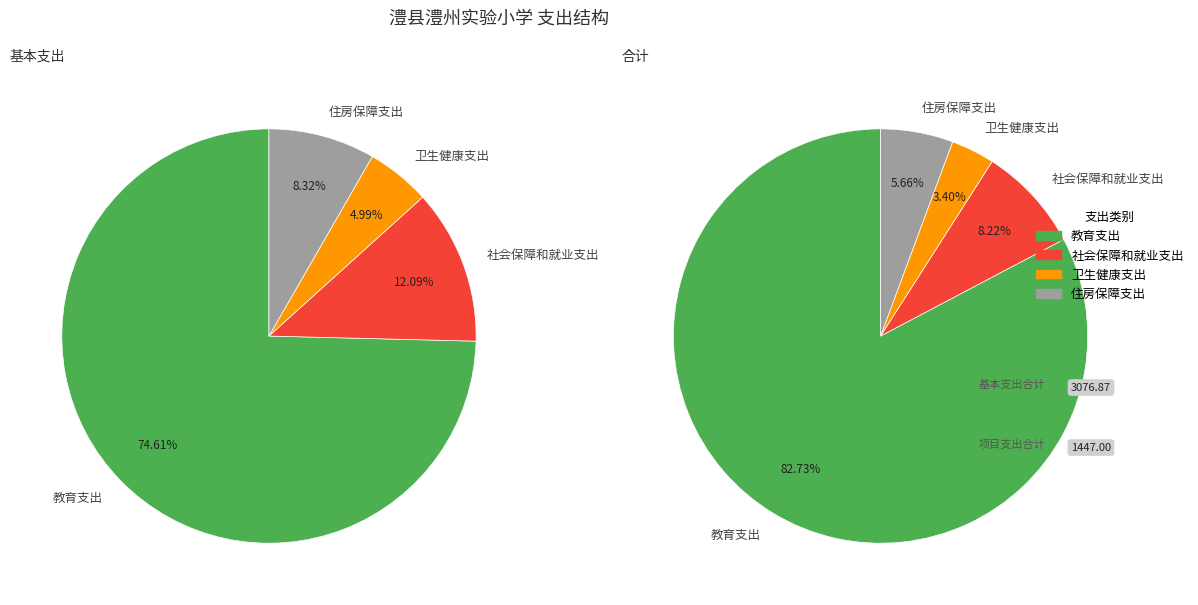

Rank the categories by value from lowest to highest.

卫生健康支出, 住房保障支出, 社会保障和就业支出, 教育支出